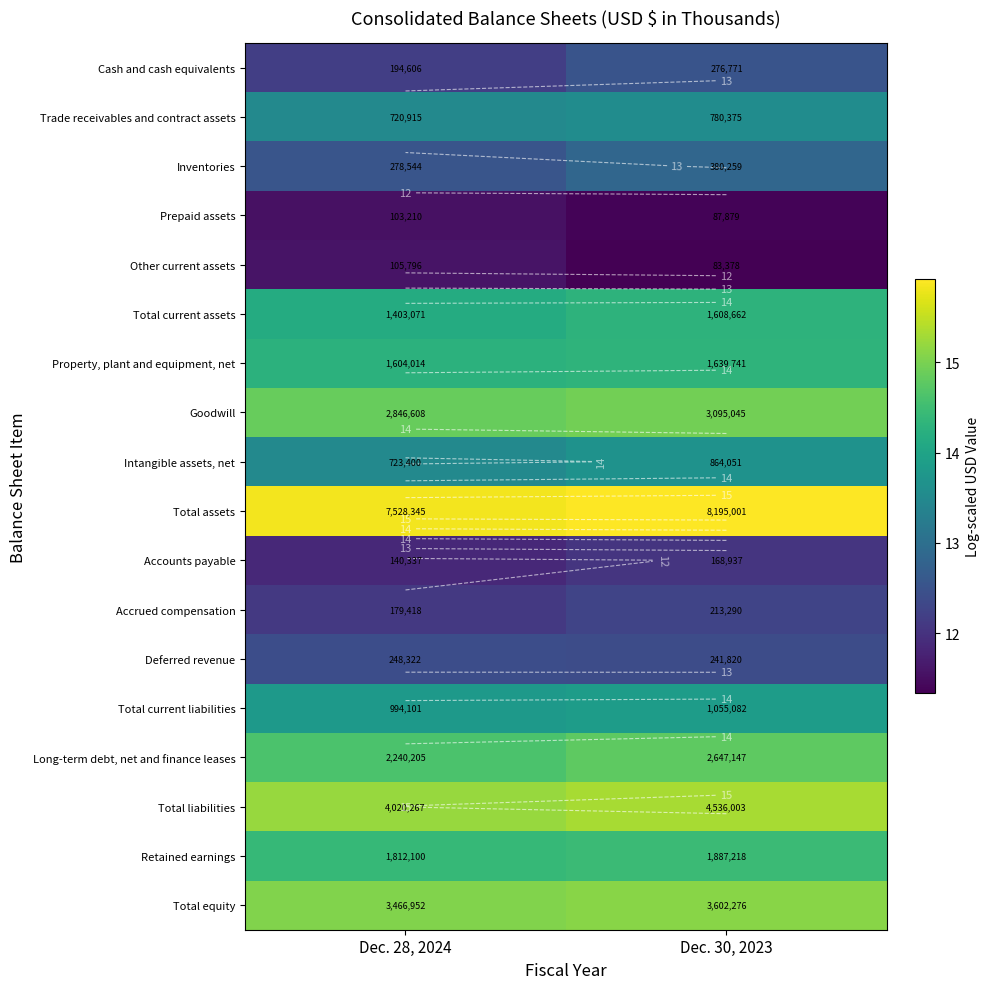

Which has a higher value, Dec. 28, 2024 or Dec. 30, 2023?

Dec. 30, 2023